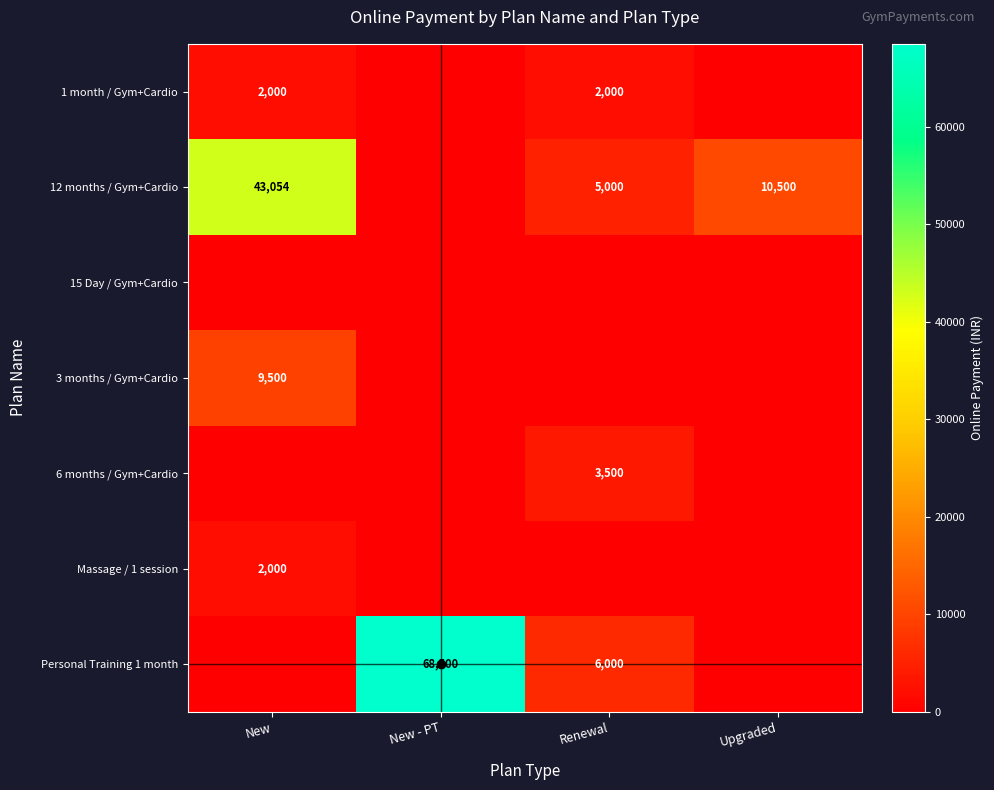

The value of 1 month / Gym+Cardio at New is 2000. True or false?

True